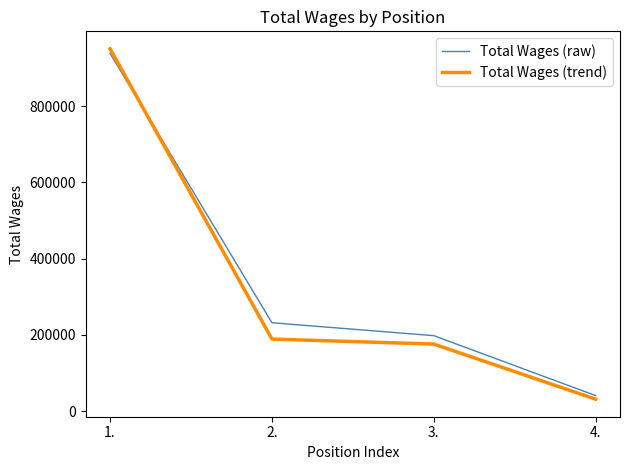

Does the chart display data point markers on the line(s)?

No